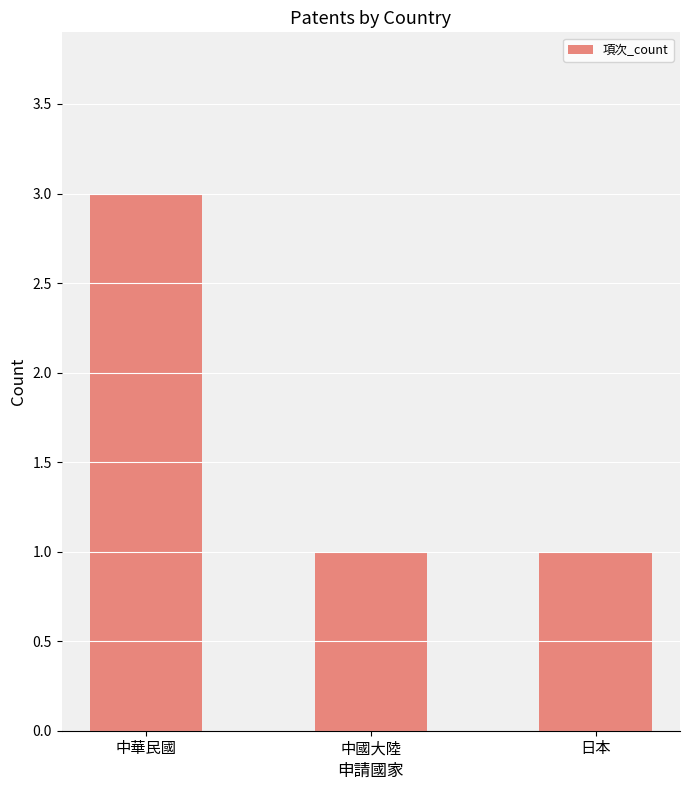

What is the label of the 2nd bar from the right?

中國大陸